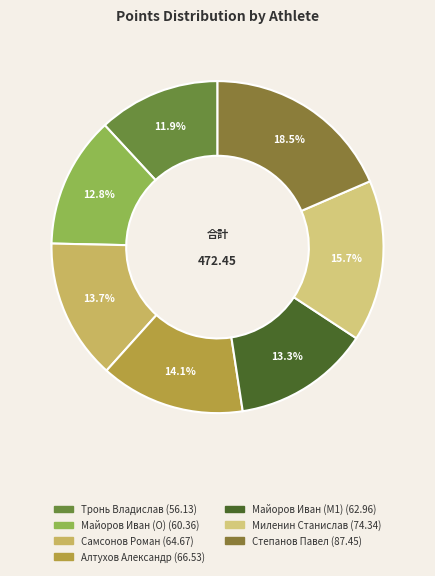

To the nearest percent, what portion does Алтухов Александр represent?

14%